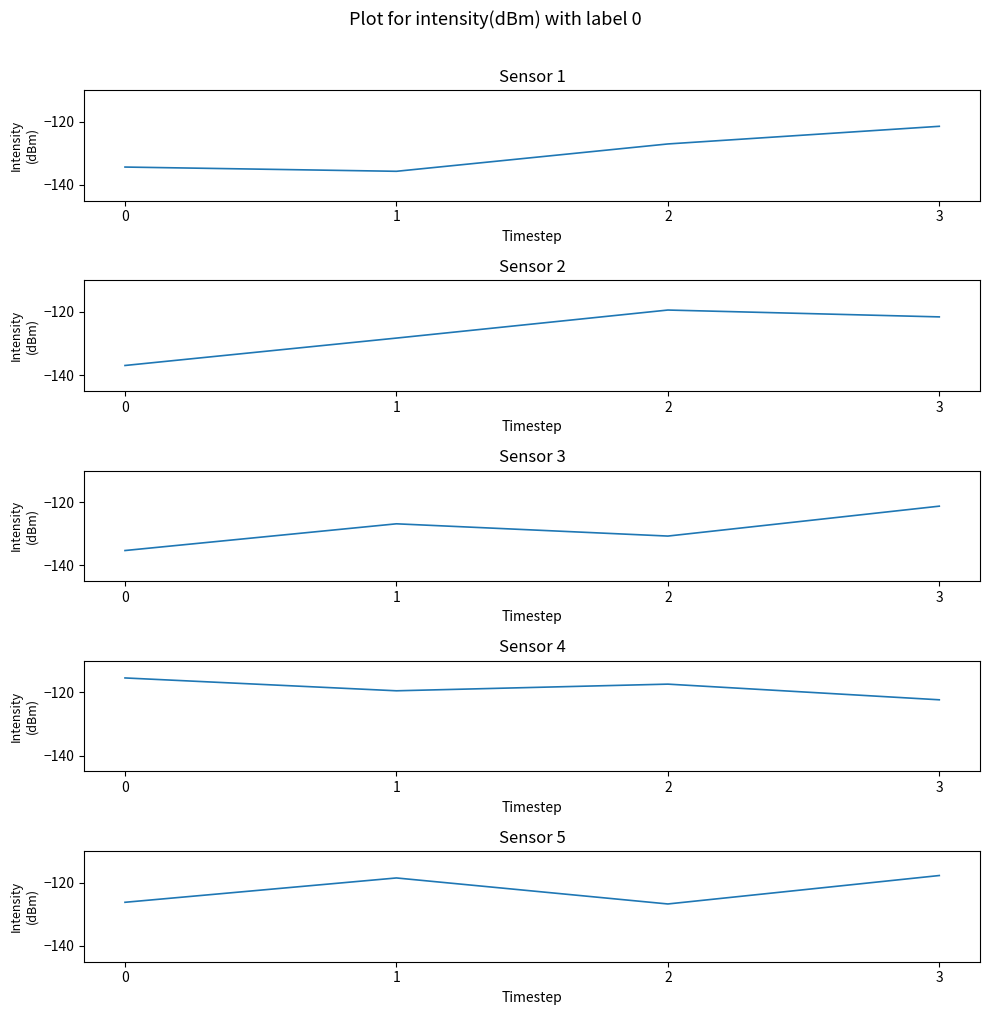

In Sensor 1, how many points are lower than both neighbors (excluding endpoints)?

1